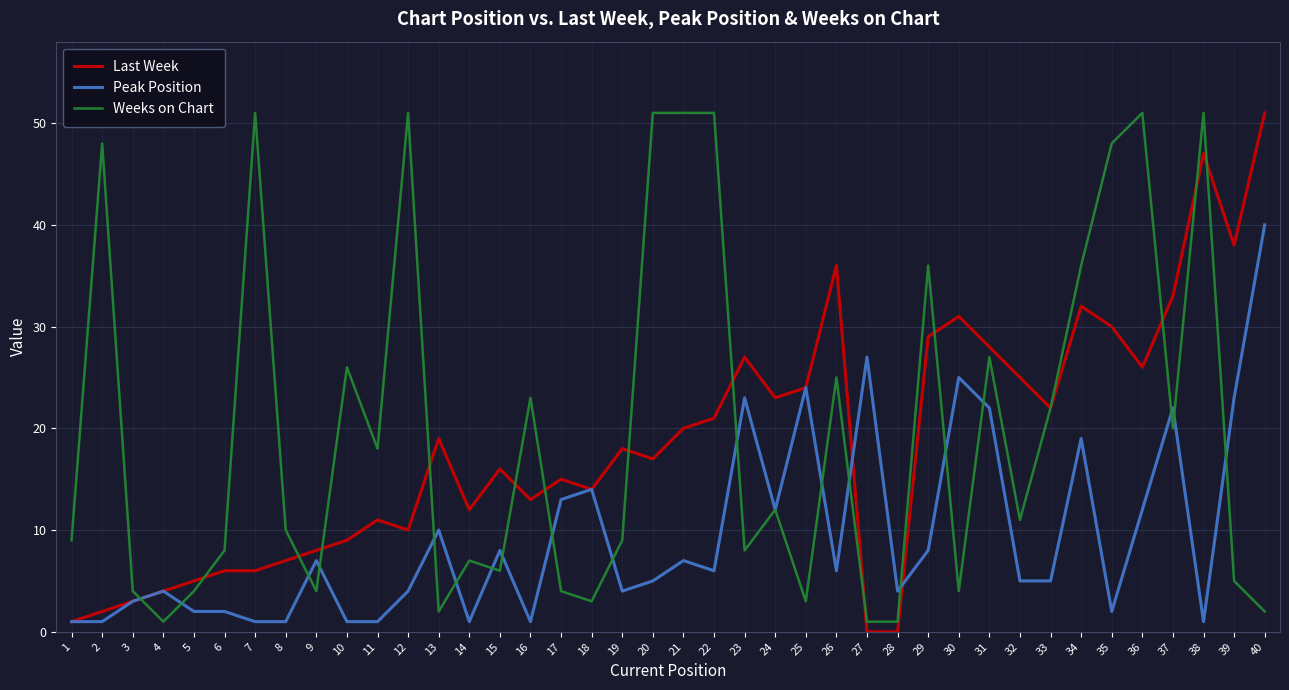

What is the maximum value shown in the chart?

51